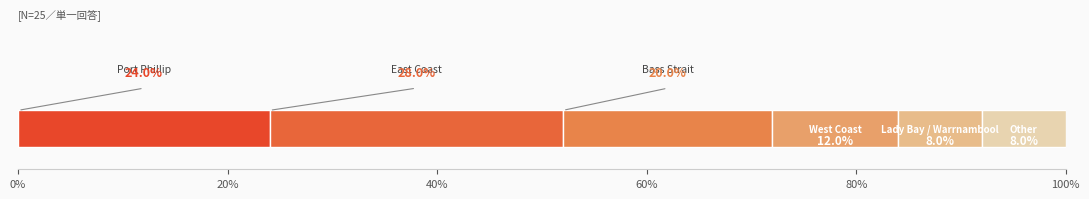

Count the number of data series in this chart.

6